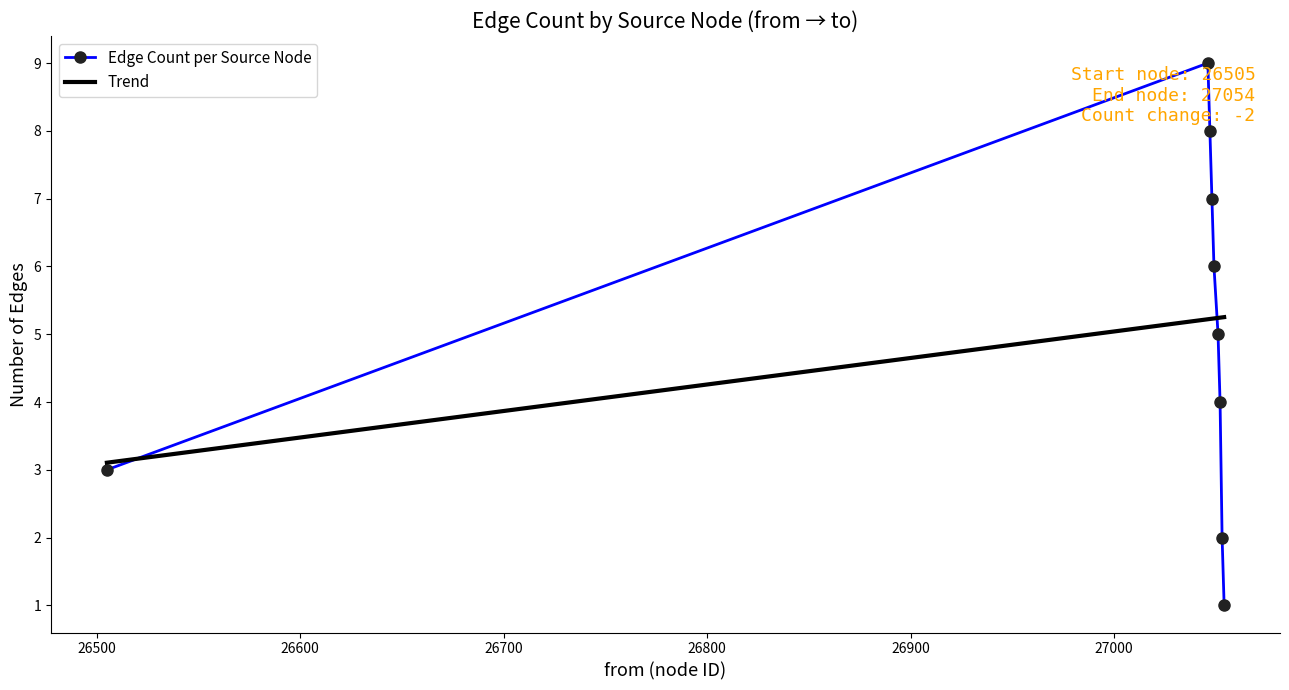

In Edge Count per Source Node, how many points are higher than both neighbors (excluding endpoints)?

1